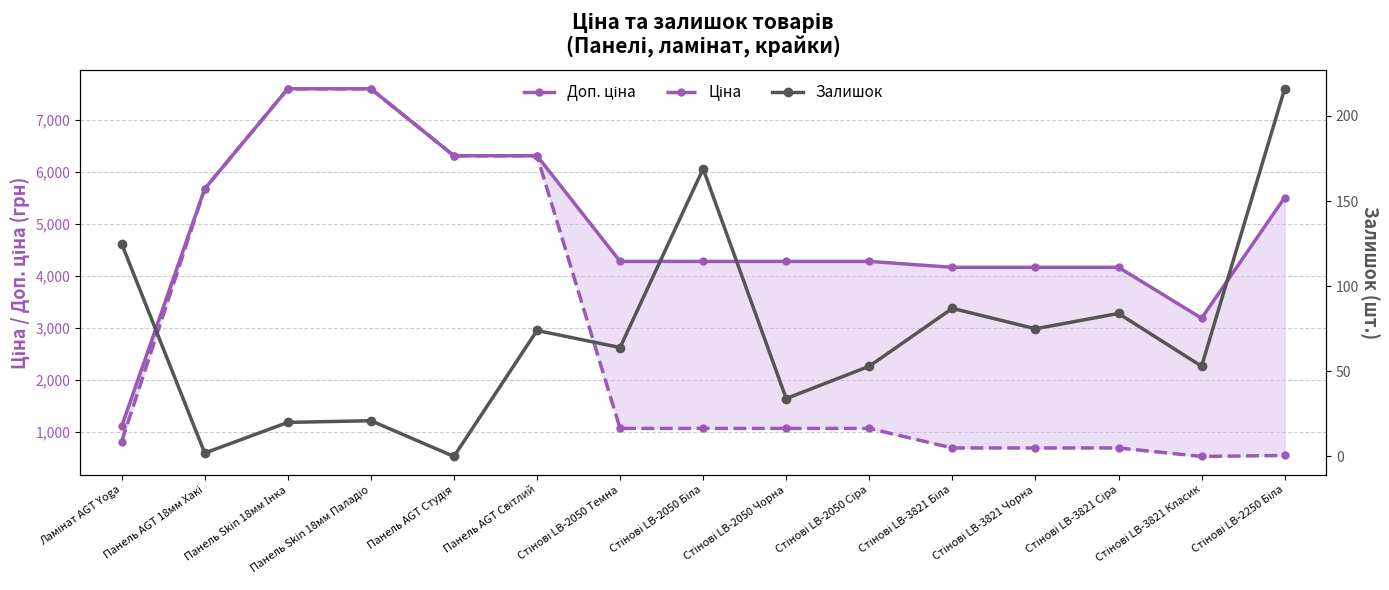

What is the average value of the Доп. ціна series?

4860.0